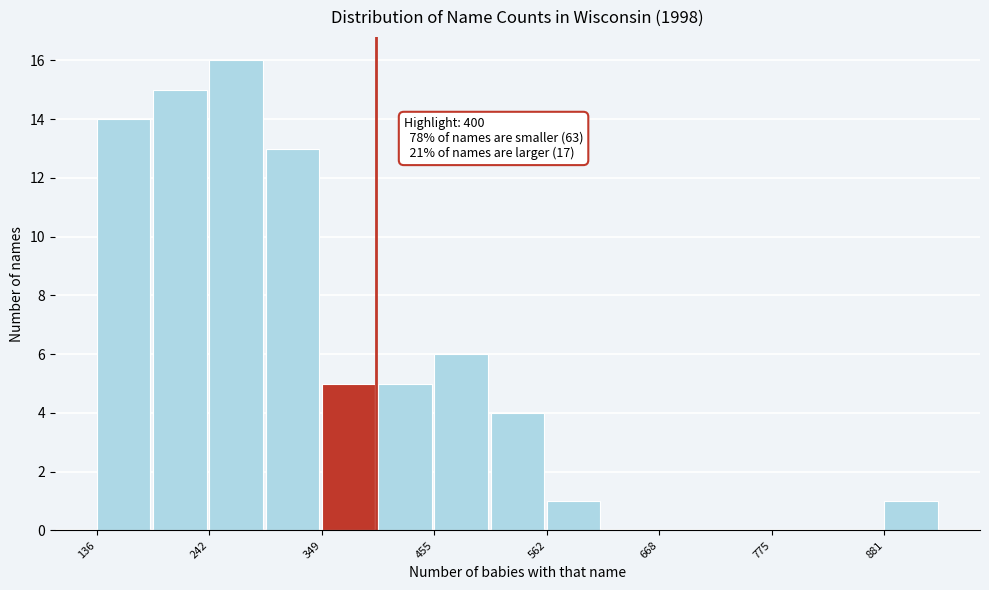

Read against the x-axis, roughly where is the centre of the tallest bar?

260